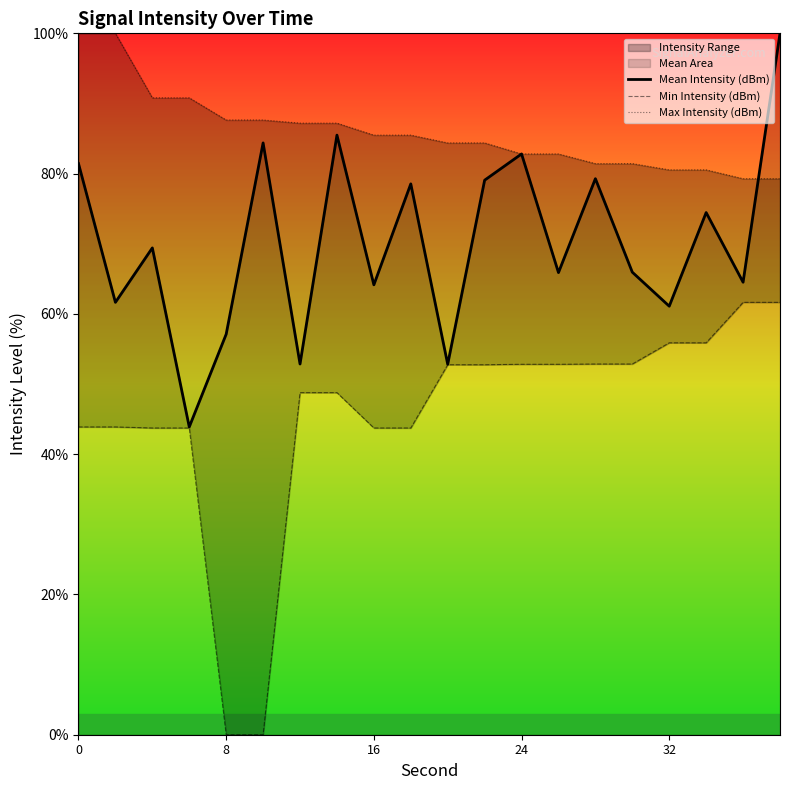

What is the minimum value for Mean Intensity (dBm)?

43.9